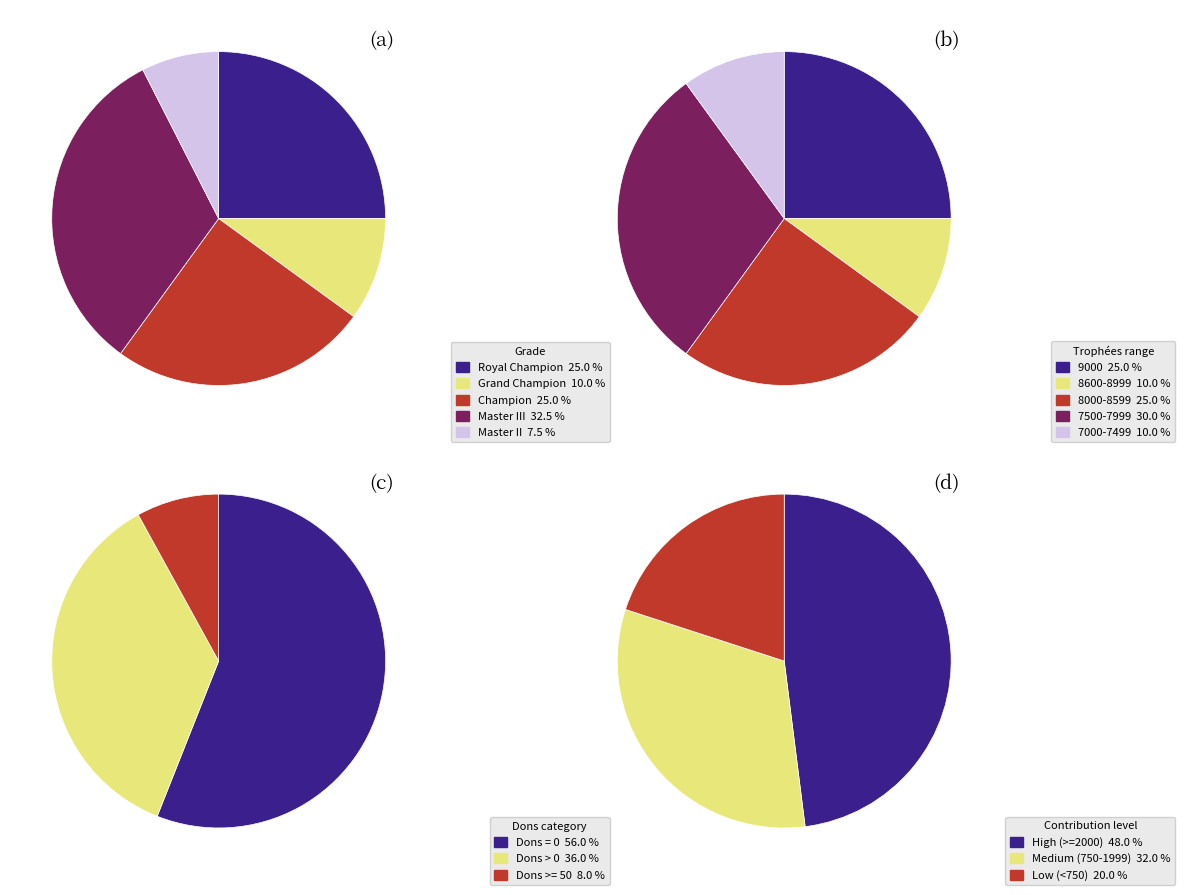

To the nearest percent, what portion does Royal Champion represent?

25%